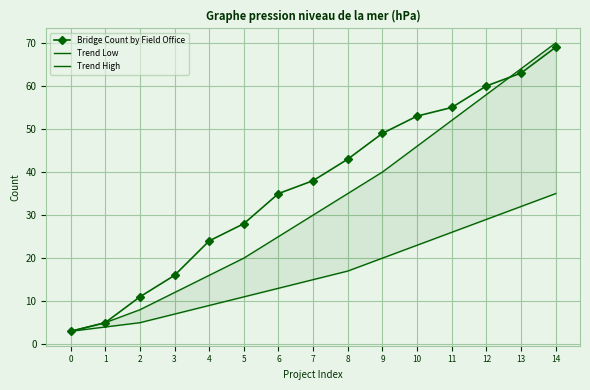

Between 13 and 7, which is larger?

13